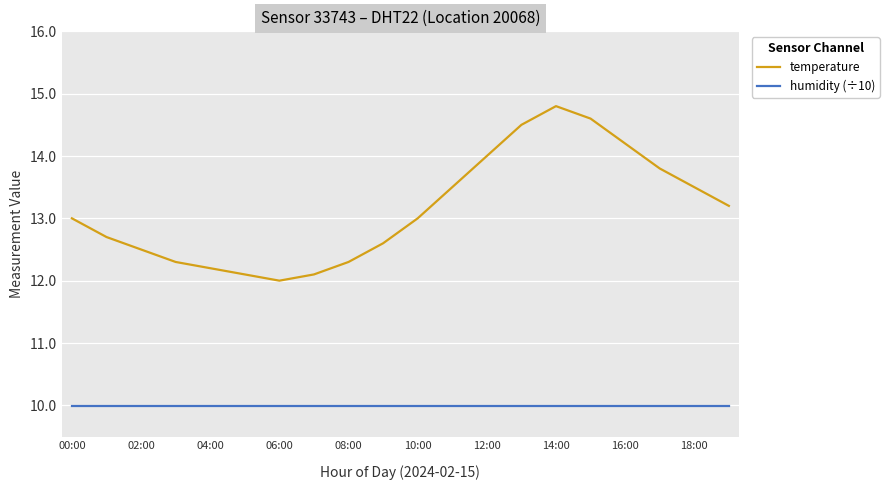

At how many categories does at least one series exceed 11?

20